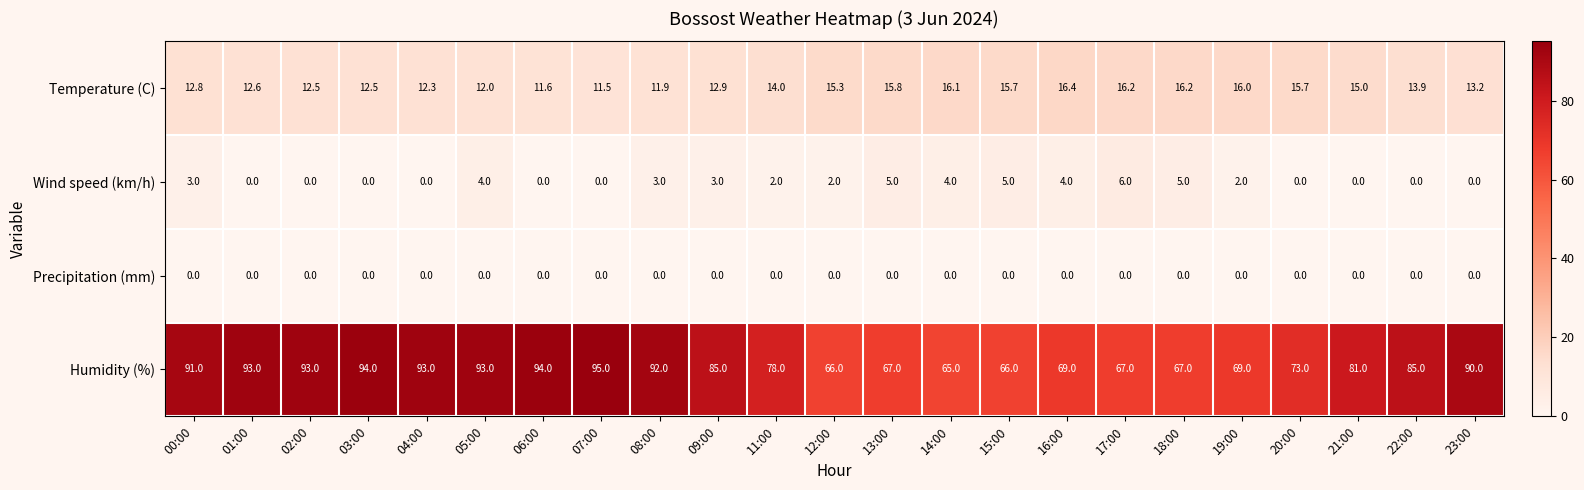

At how many categories does at least one series exceed 60?

23